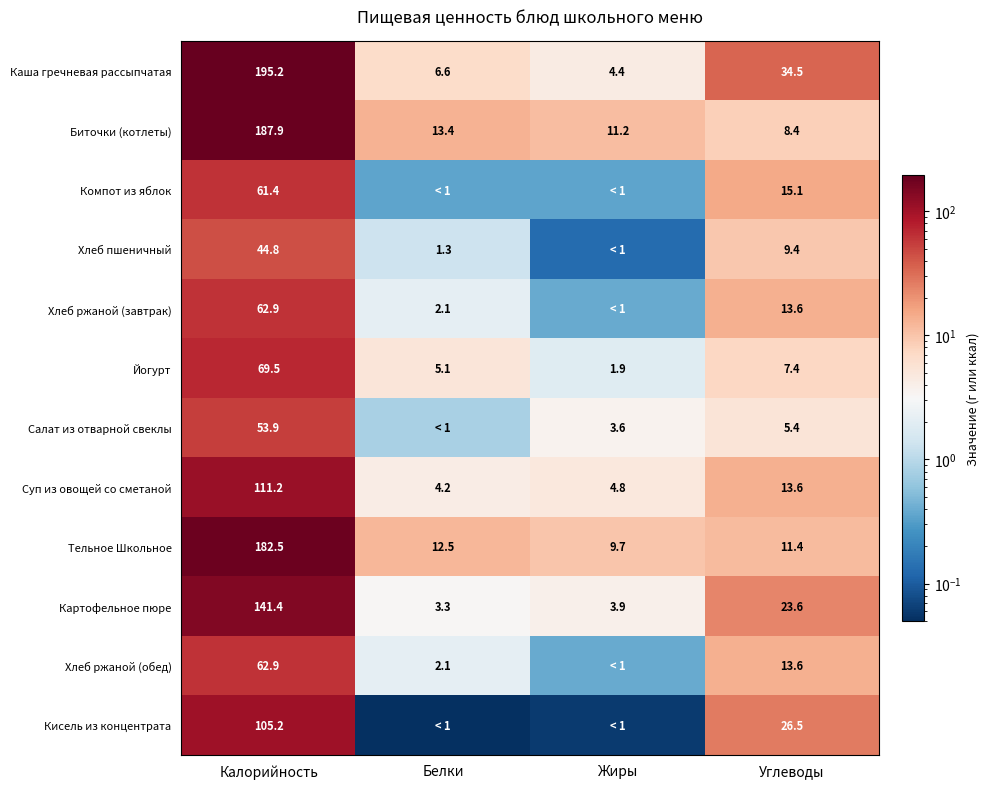

Is the value of Тельное Школьное at Углеводы greater than the value of Картофельное пюре at Жиры?

Yes